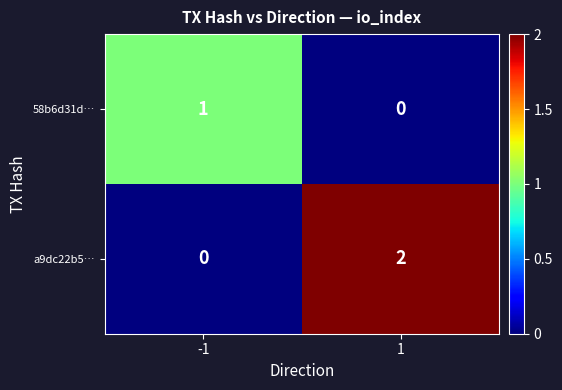

True or false: a9dc22b5… has a value of 2 at 1.

True